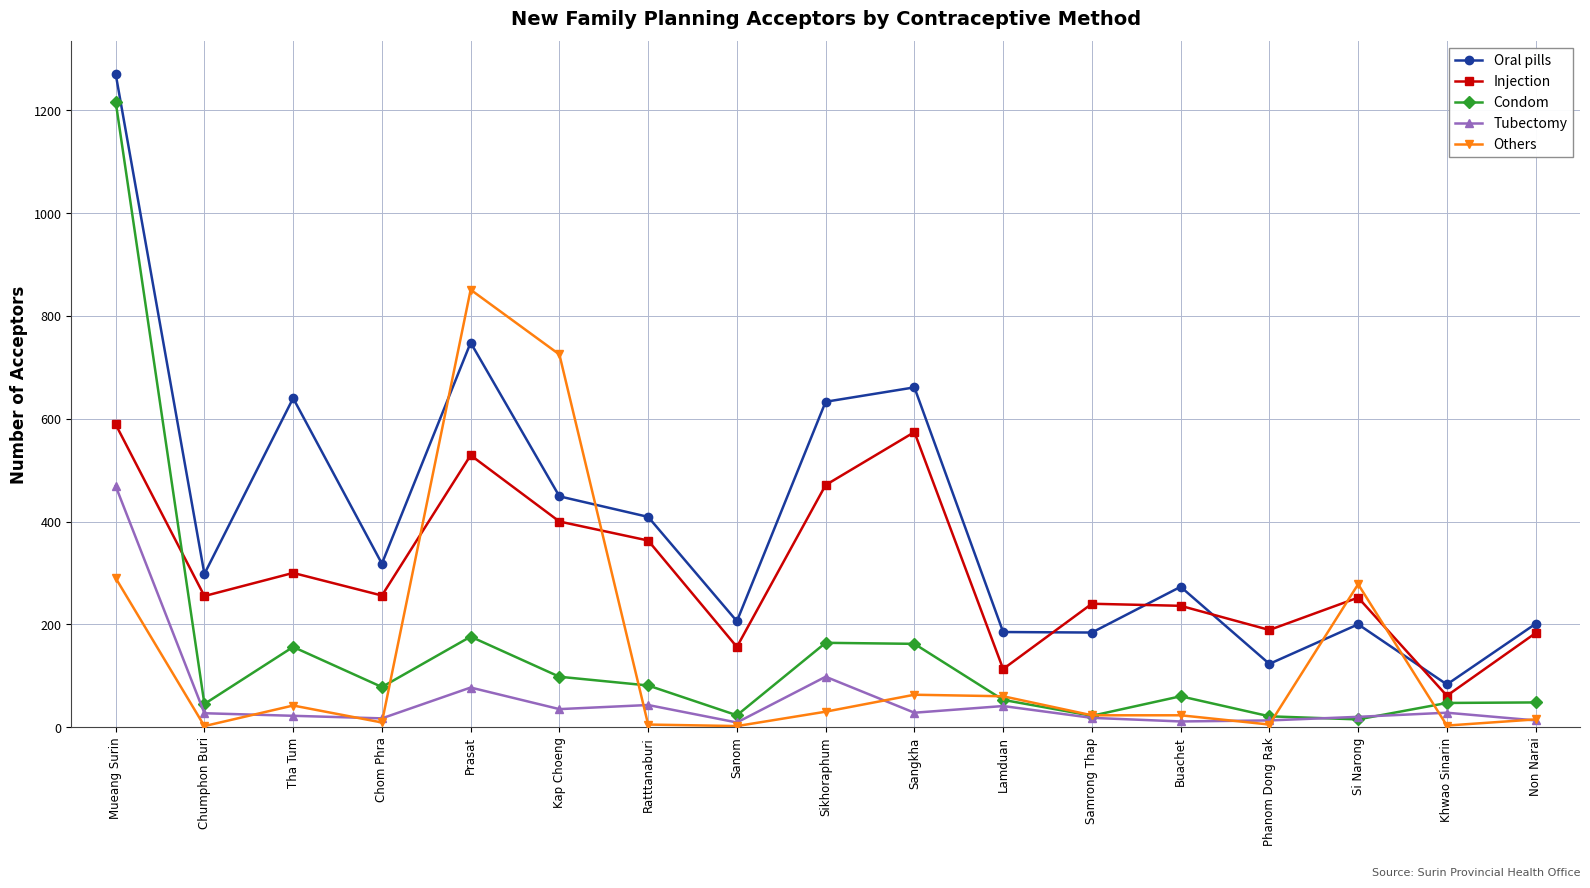

Which series ends up on top after the final intersection of Others and Oral pills?

Oral pills